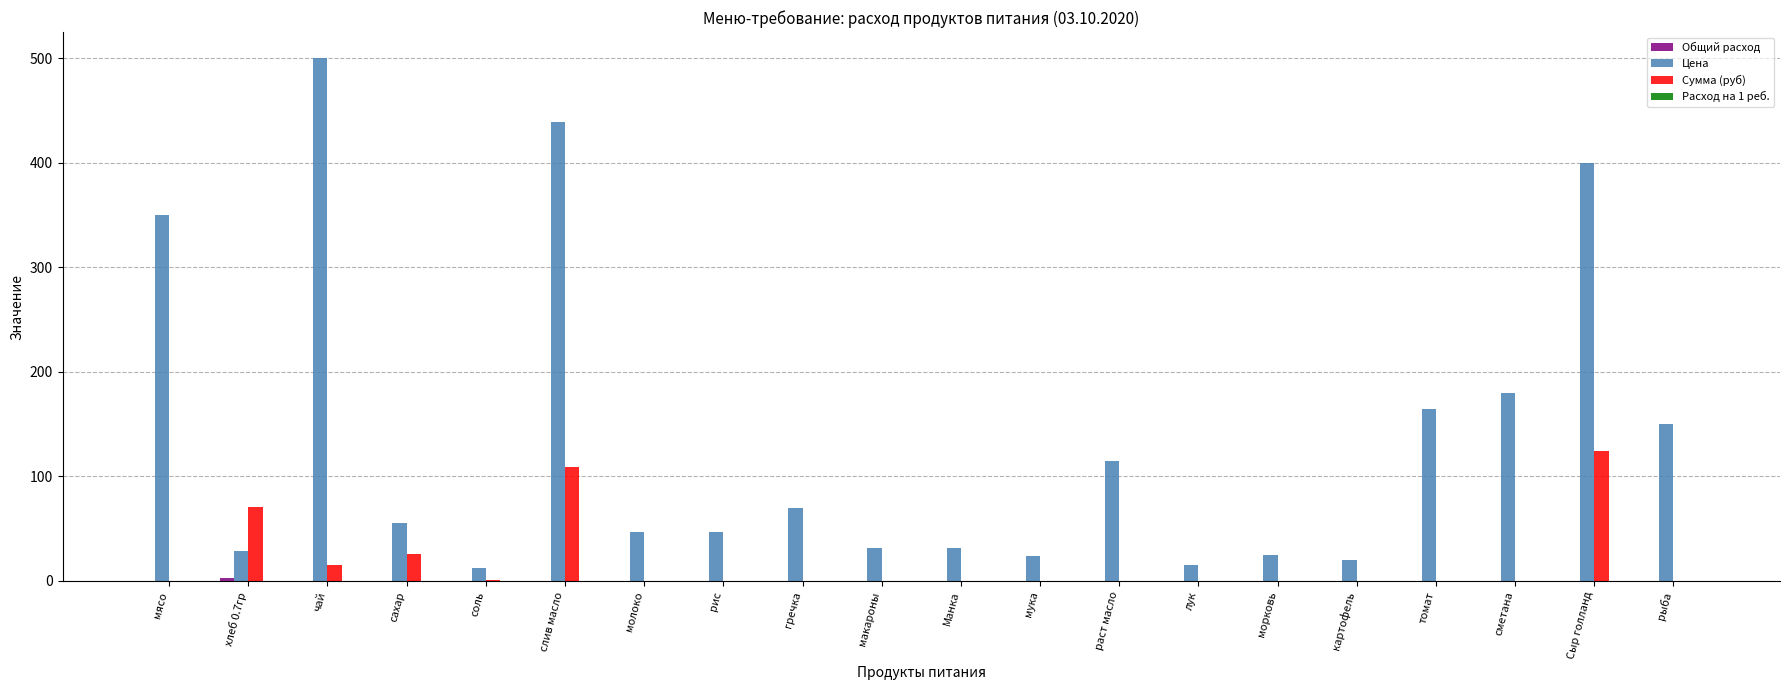

What is the greatest value displayed?

500.0